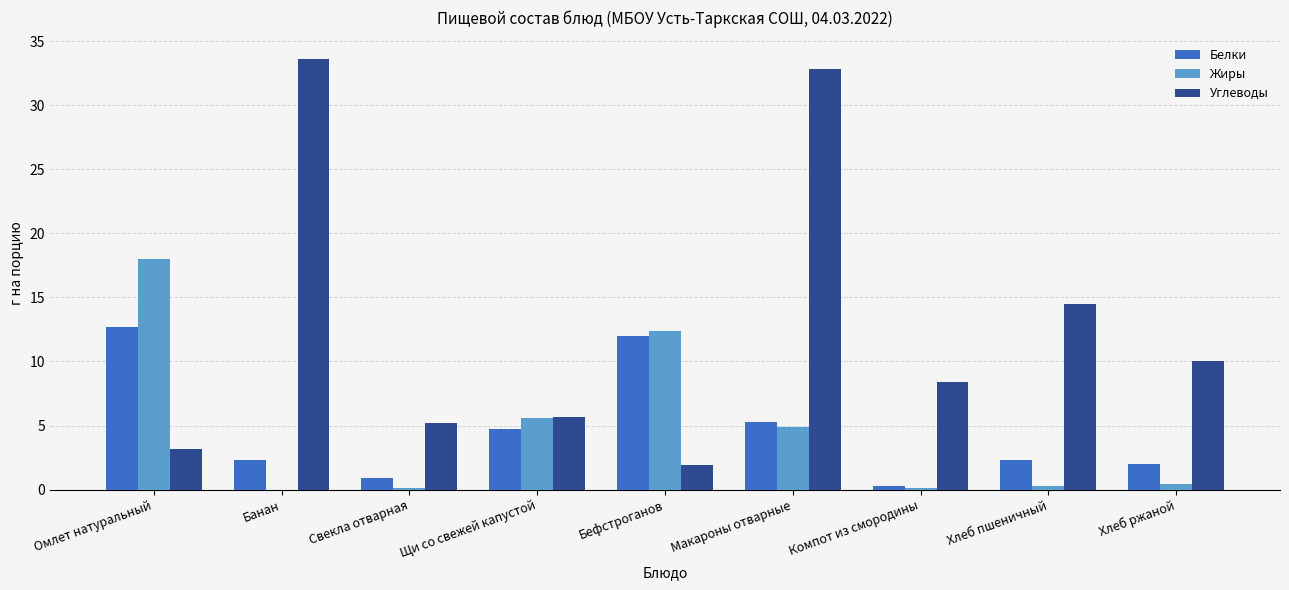

Between Омлет натуральный and Макароны отварные, which series saw the biggest shift?

Углеводы